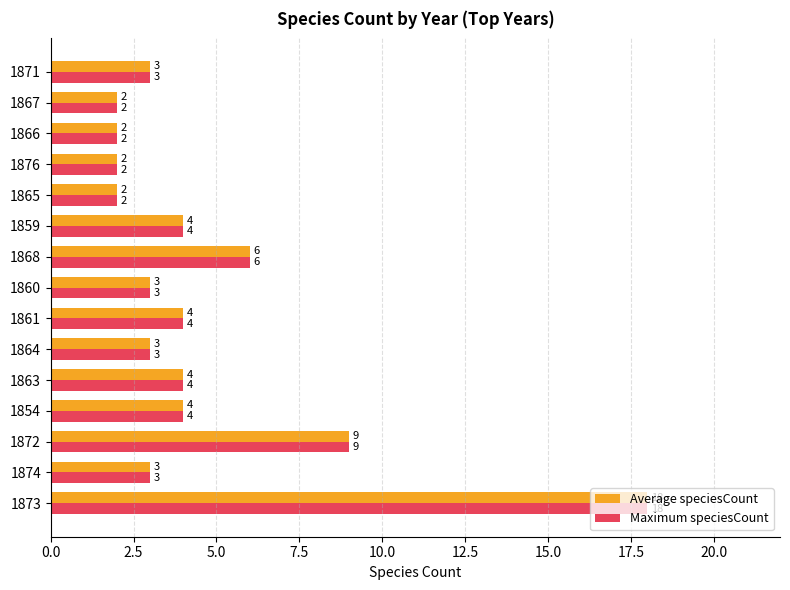

The value of Maximum speciesCount at 1874 is 5. True or false?

False